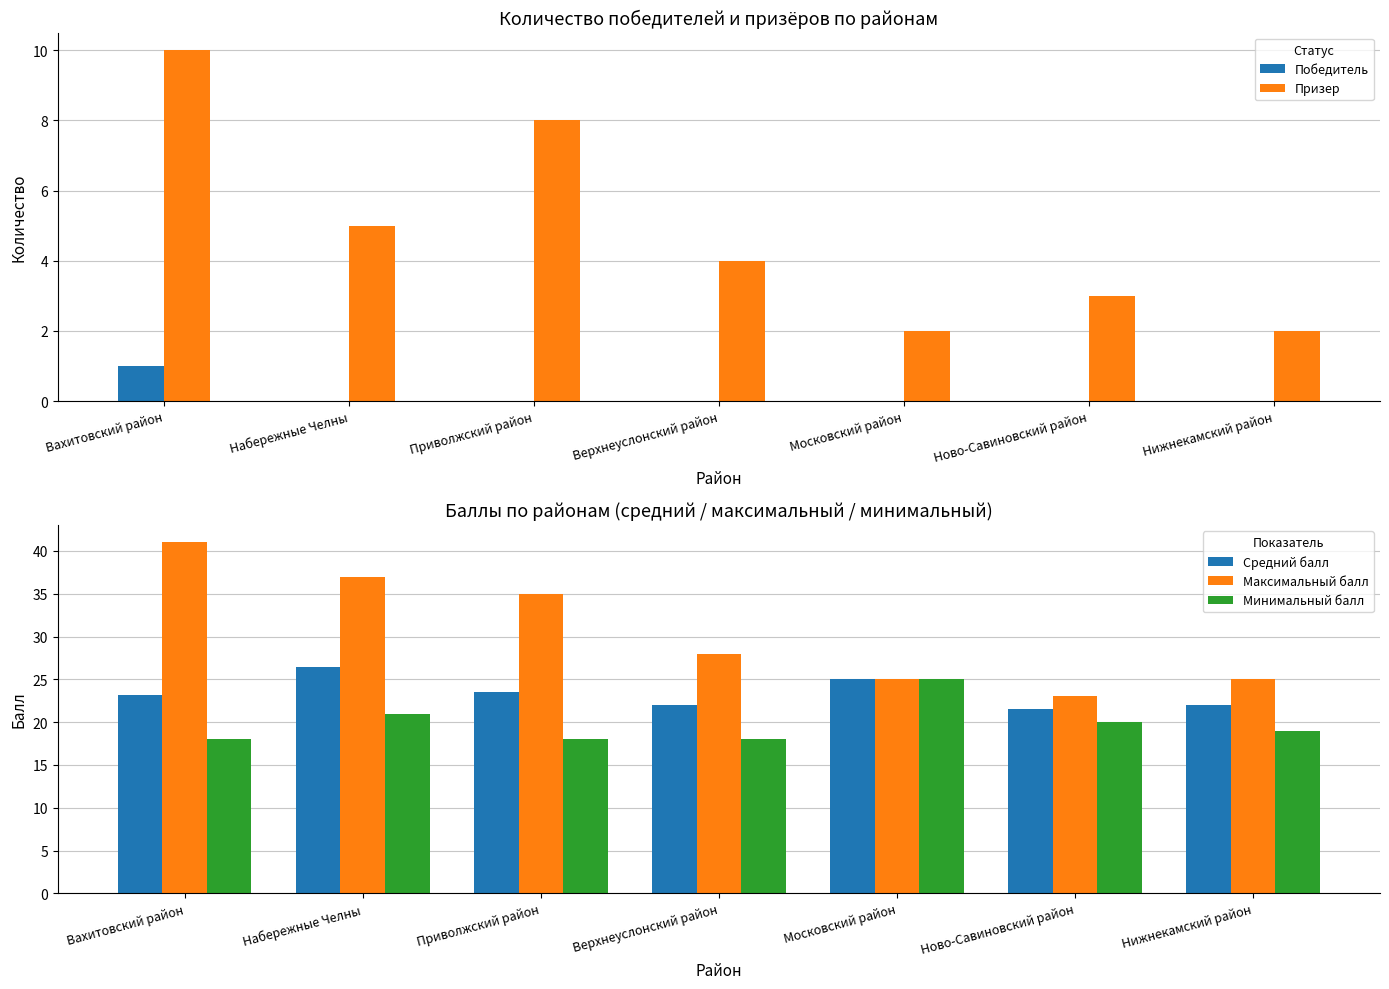

Reading left to right, transcribe all the data shown in this chart.

Победитель: 1.0	0.0	0.0	0.0	0.0	0.0	0.0
Призер: 10.0	5.0	8.0	4.0	2.0	3.0	2.0
Средний балл: 23.2	26.4	23.5	22.0	25.0	21.5	22.0
Максимальный балл: 41.0	37.0	35.0	28.0	25.0	23.0	25.0
Минимальный балл: 18.0	21.0	18.0	18.0	25.0	20.0	19.0